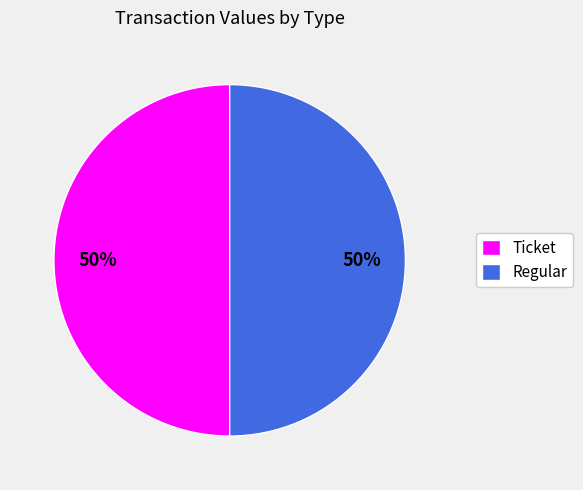

Combined, do Regular and Ticket account for over 50%?

Yes